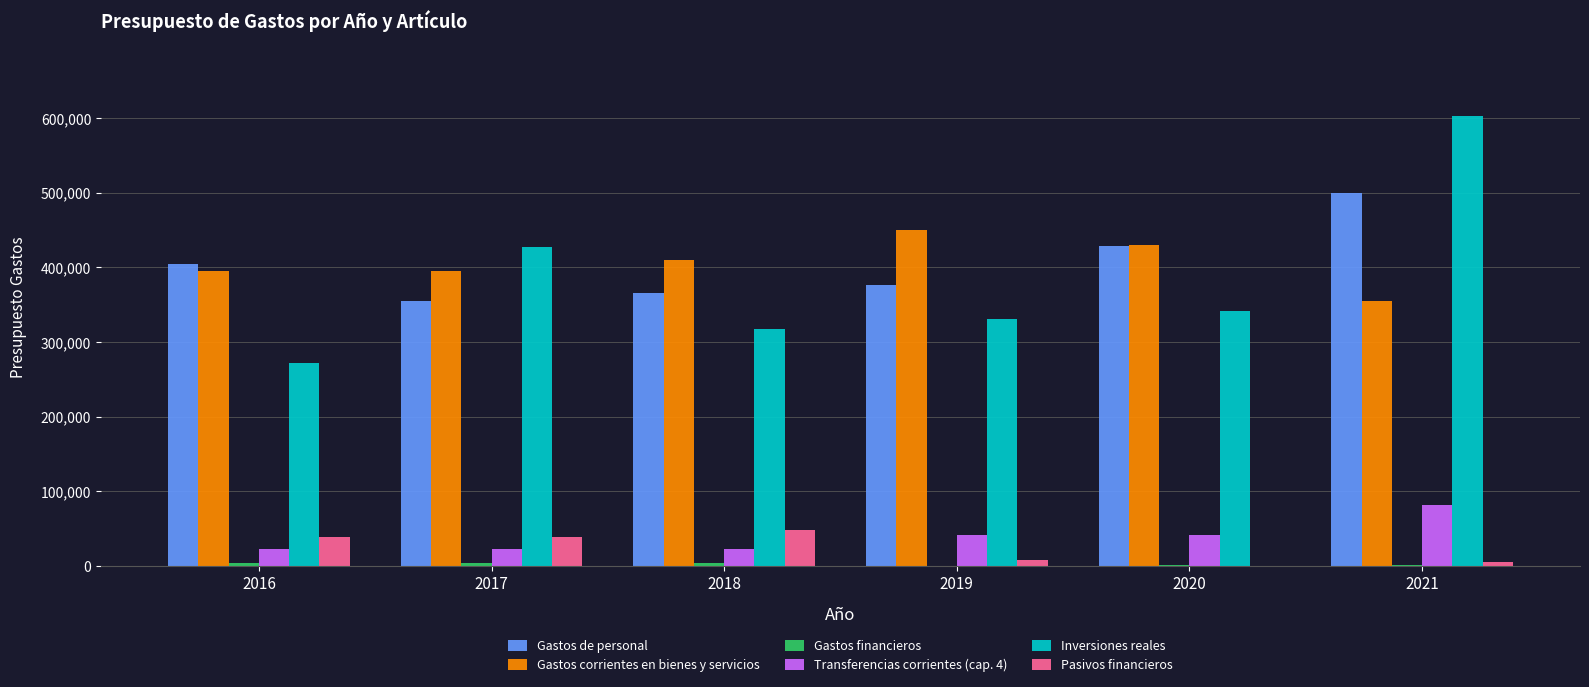

Are the bars grouped side by side (vs. stacked)?

Yes